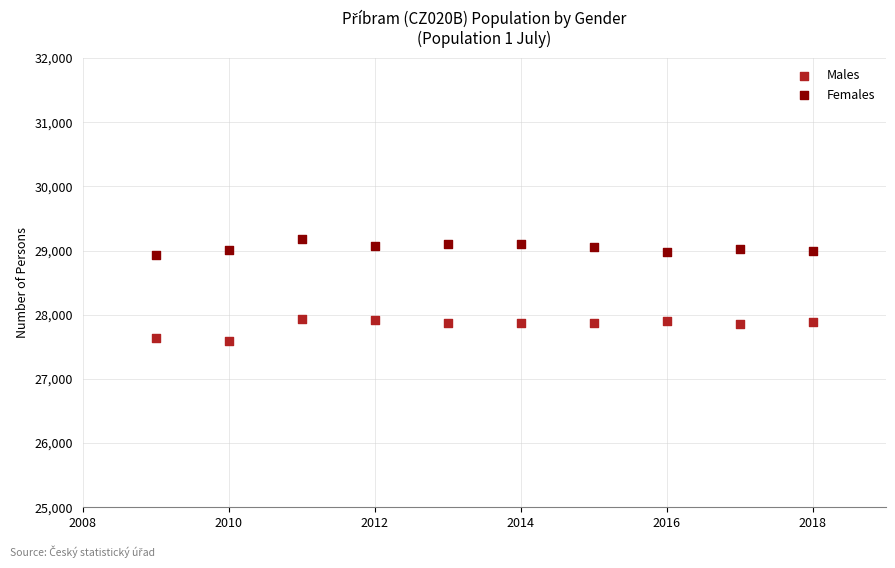

Which series reaches the maximum Y coordinate?

Females